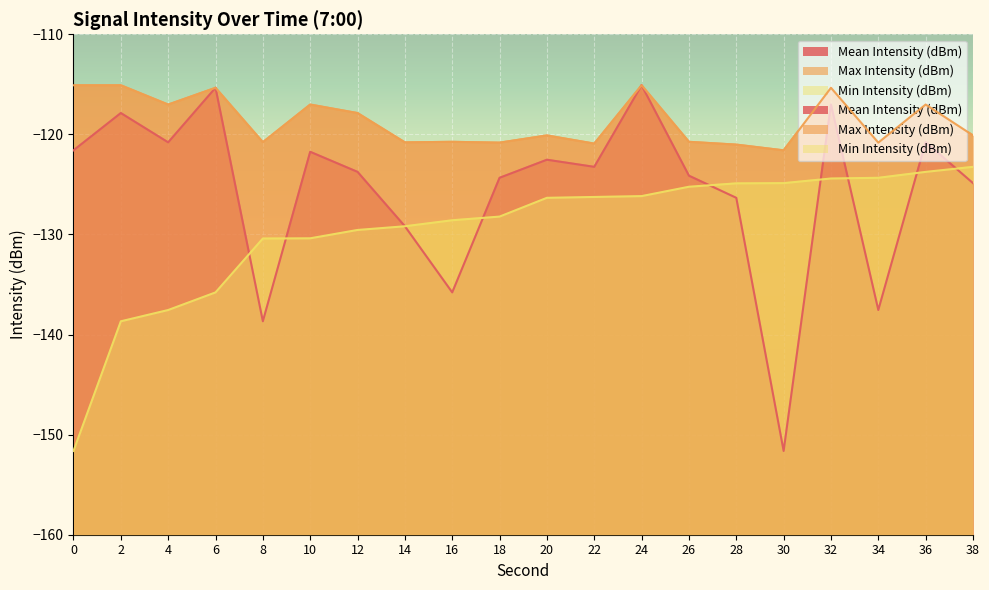

Does the chart display data point markers on the line(s)?

No